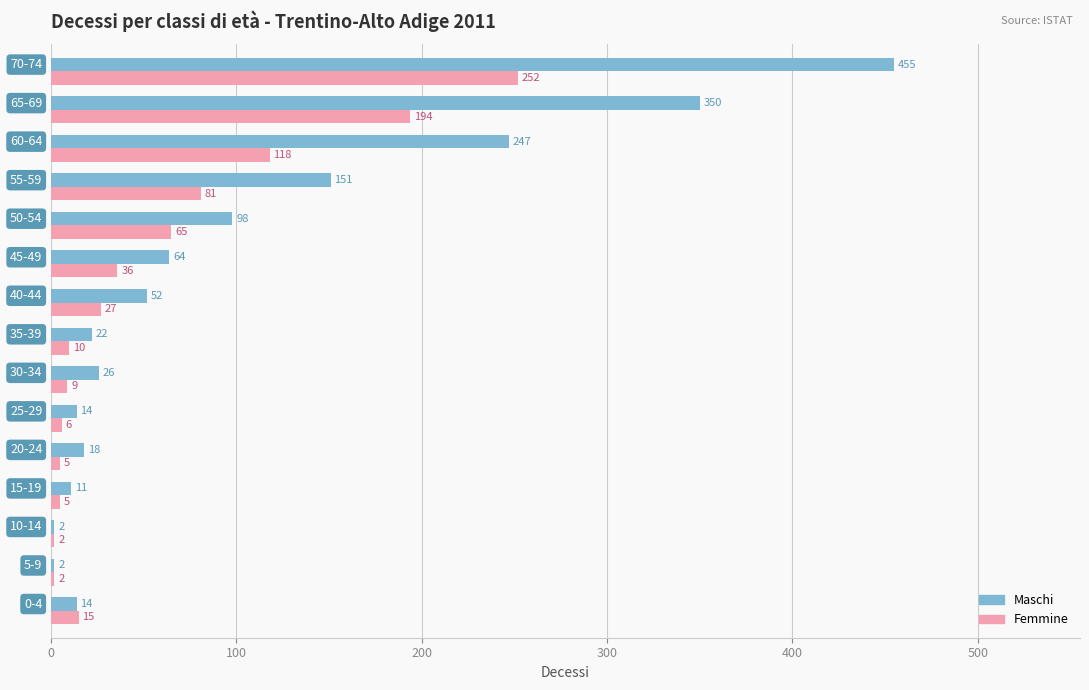

List the series in order of their peak value, highest first.

Maschi, Femmine